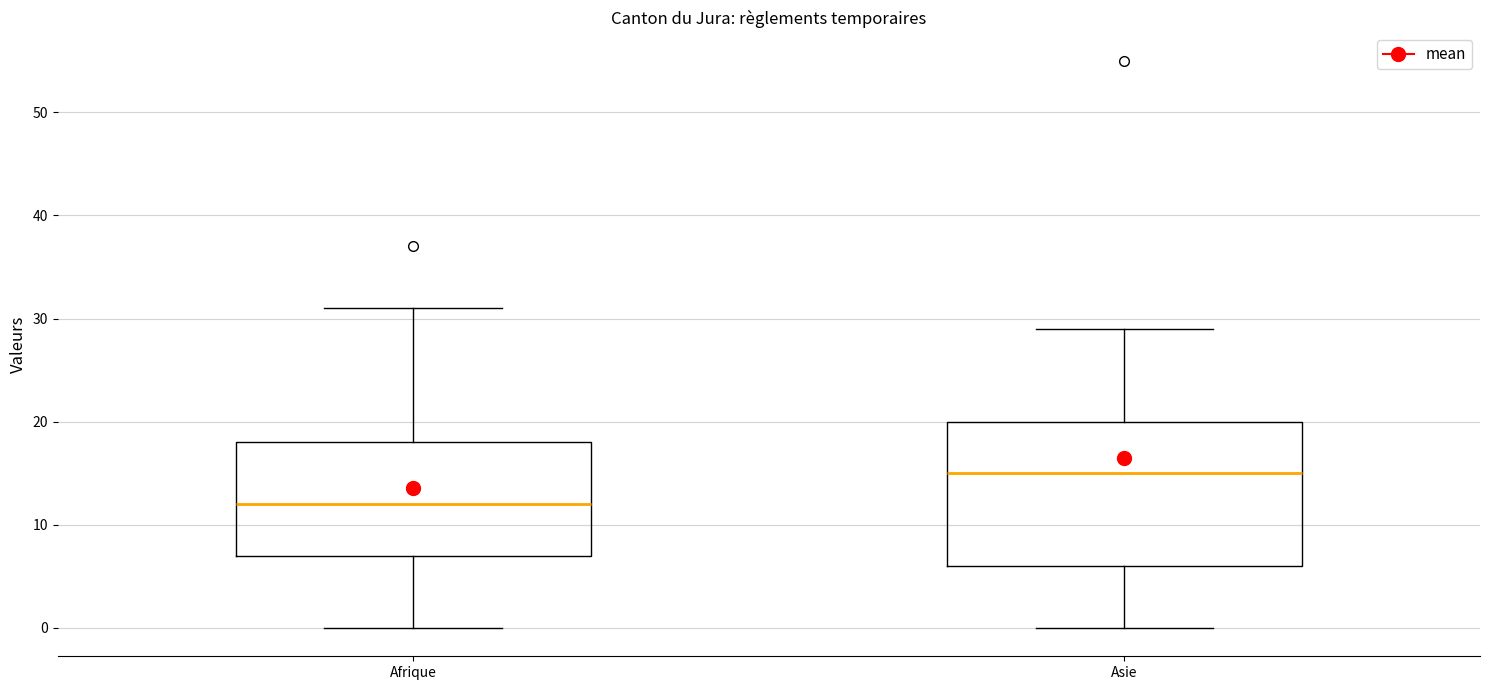

Reading left to right, read every box against the y-axis: the position of its median line, the range the box covers, and the ends of its whiskers. The values are not printed on the chart, so give them approximately, as read against the axis.

Afrique: median 12, box 7 to 18, whiskers 0 to 31
Asie: median 15, box 6 to 20, whiskers 0 to 29